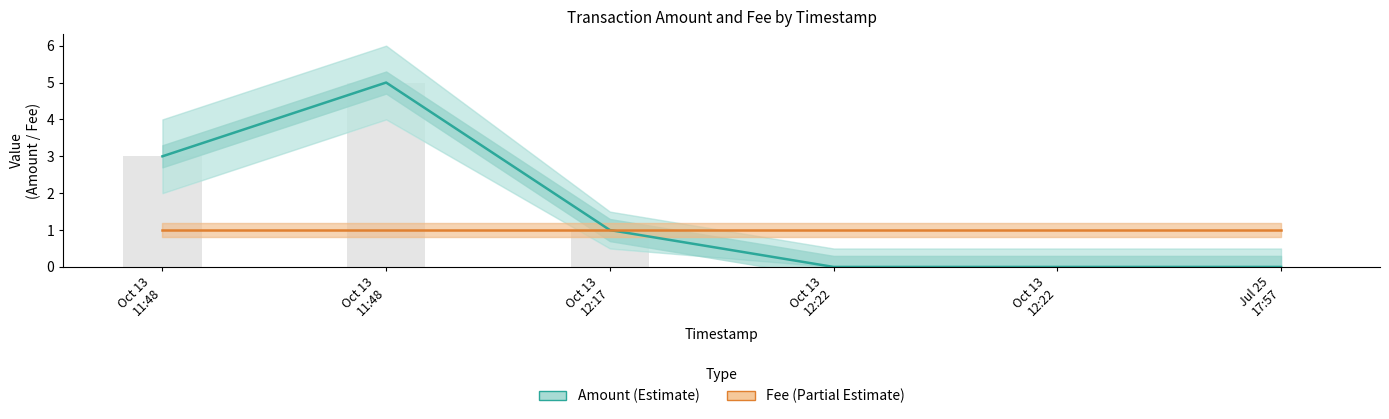

What is the spread (max minus min) of values at Oct 13
12:22?

1